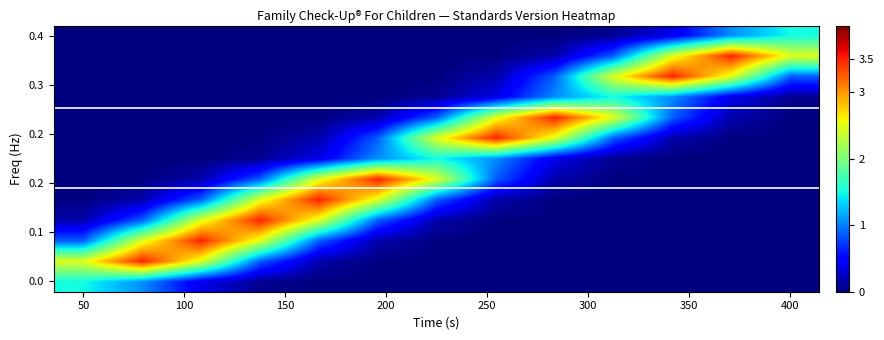

How many distinct data groups are displayed?

13